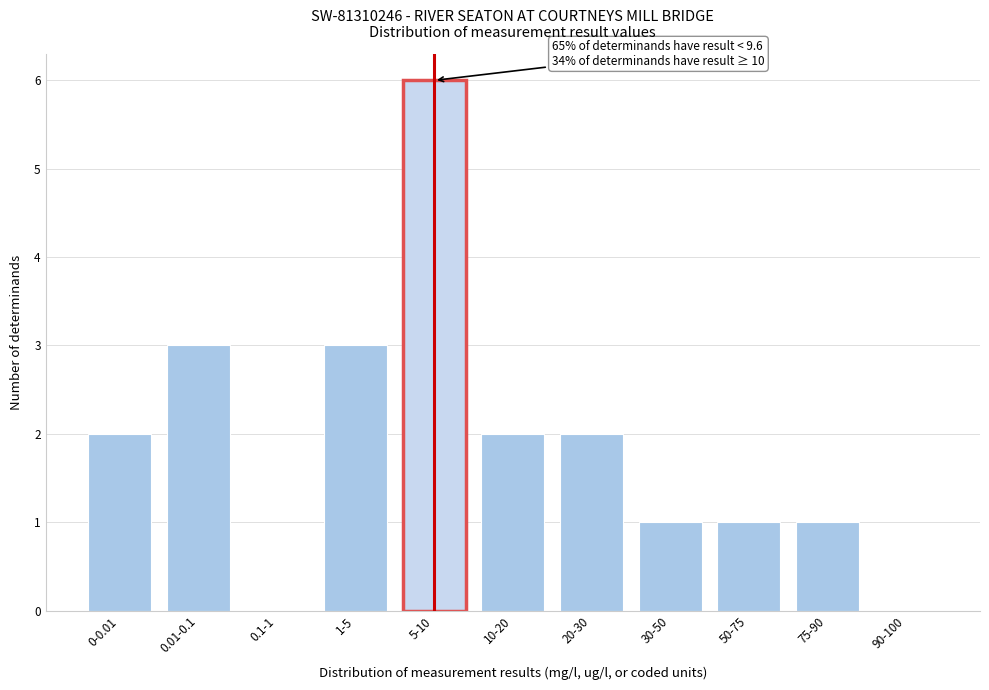

Reading left to right, transcribe all the data shown in this chart.

0-0.01=2	0.01-0.1=3	0.1-1=0	1-5=3	5-10=6	10-20=2	20-30=2	30-50=1	50-75=1	75-90=1	90-100=0